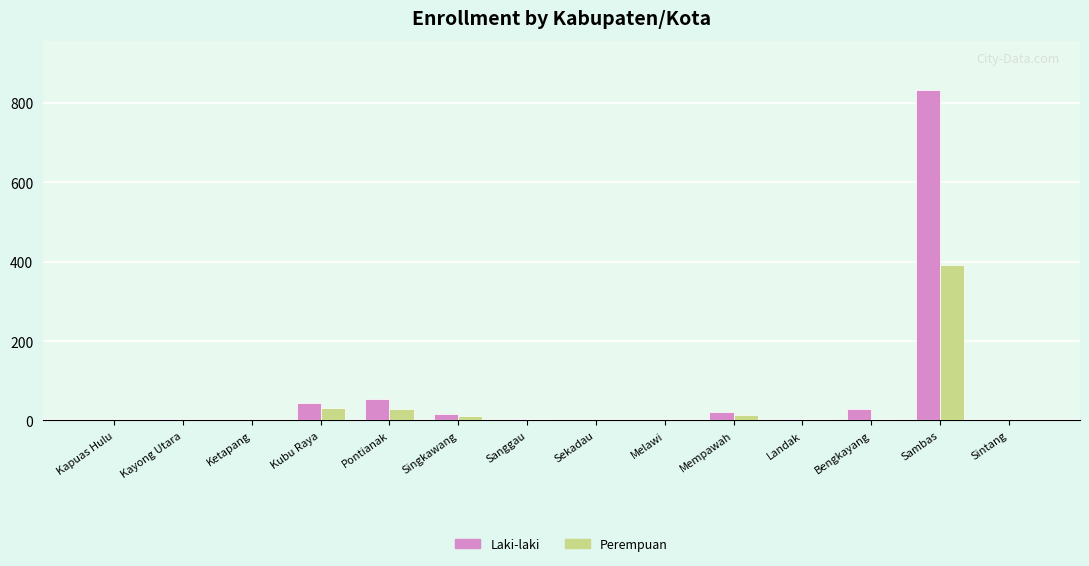

Between Pontianak and Melawi, which series saw the biggest shift?

Laki-laki